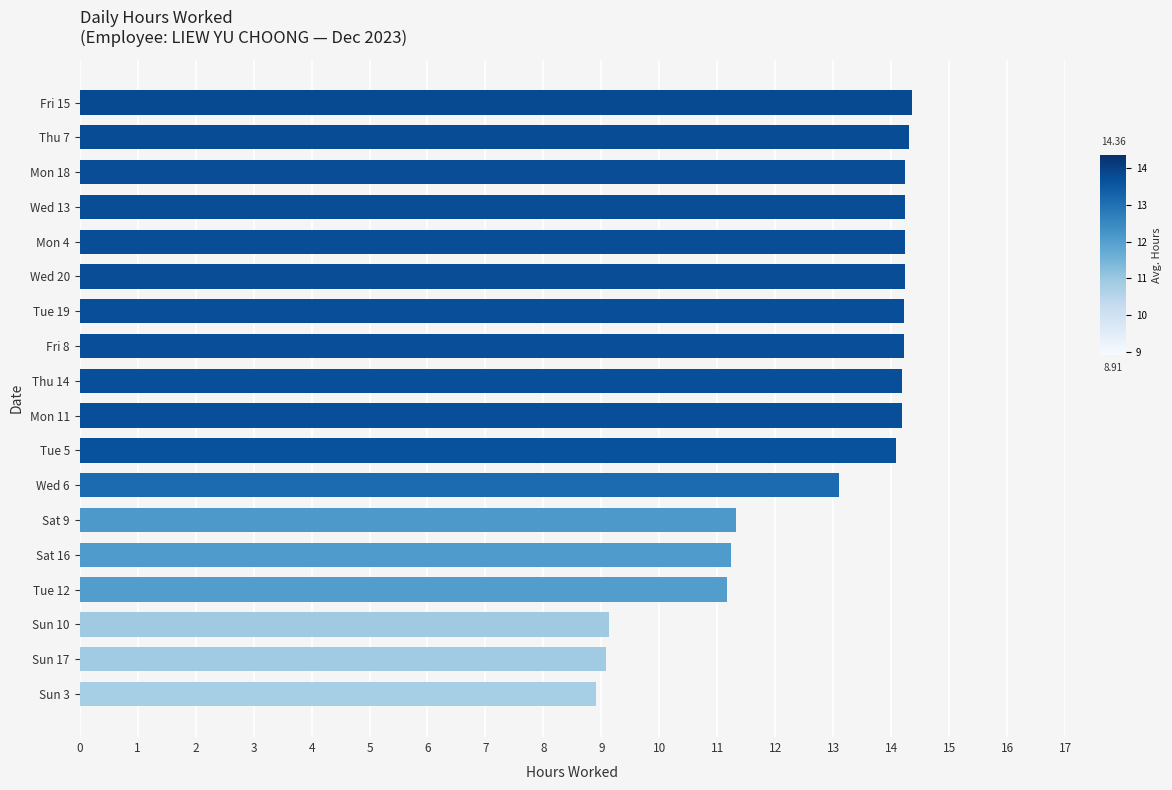

Are the bars grouped side by side (vs. stacked)?

No